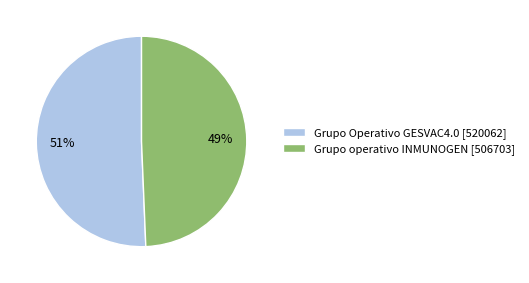

Between Grupo Operativo GESVAC4.0 [520062] and Grupo operativo INMUNOGEN [506703], which is larger?

Grupo Operativo GESVAC4.0 [520062]